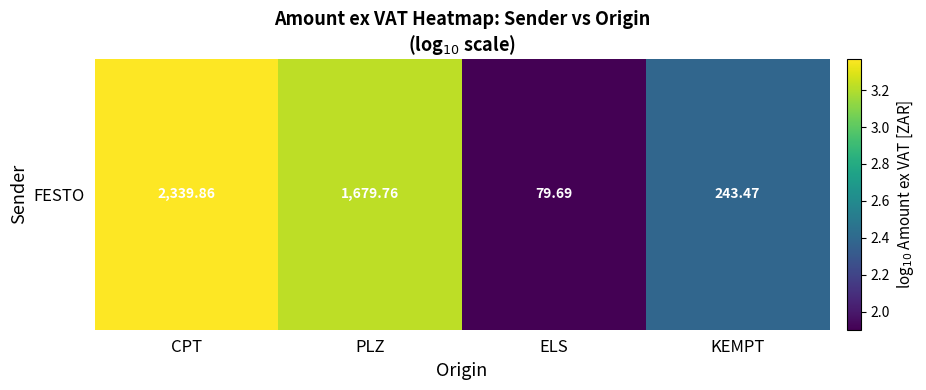

Rank the categories by value from lowest to highest.

ELS, KEMPT, PLZ, CPT